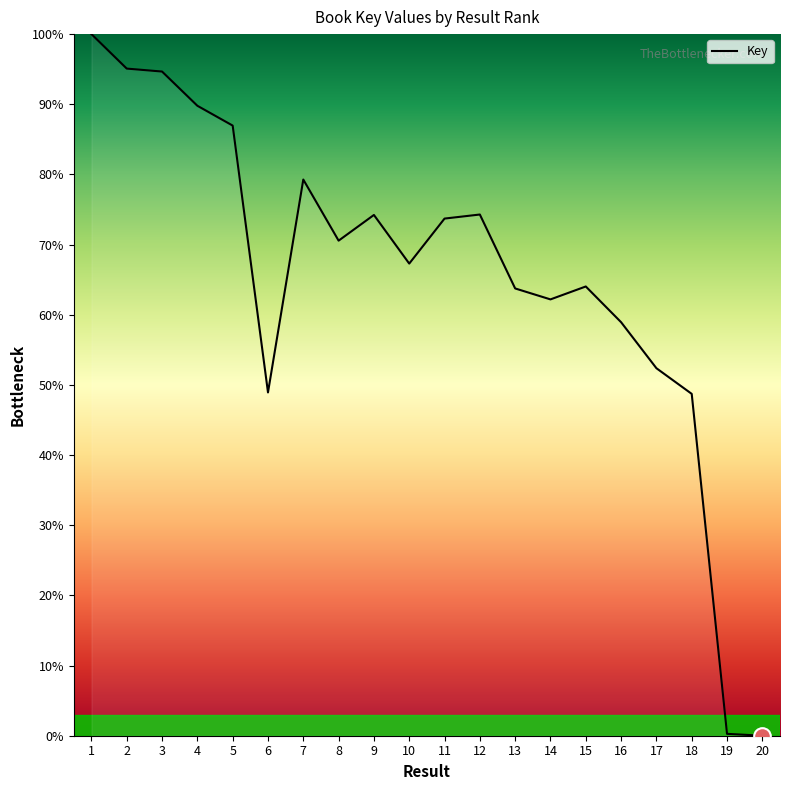

Which has a higher value, 3 or 9?

3